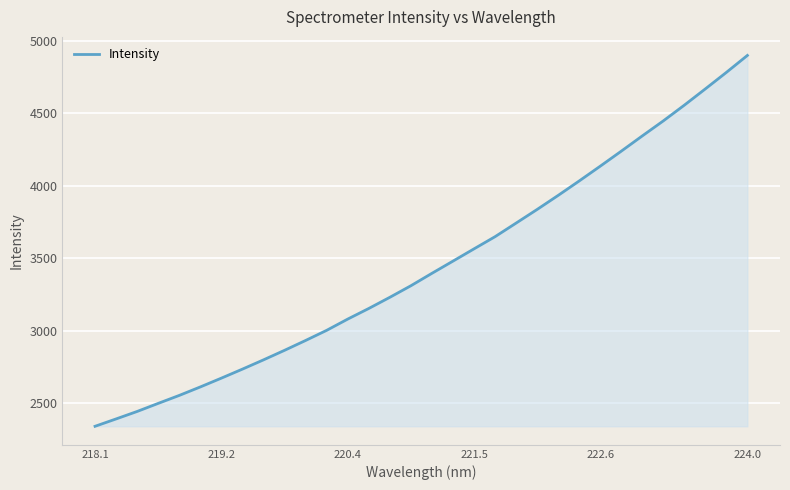

What is the difference between the maximum and minimum values?

2558.0